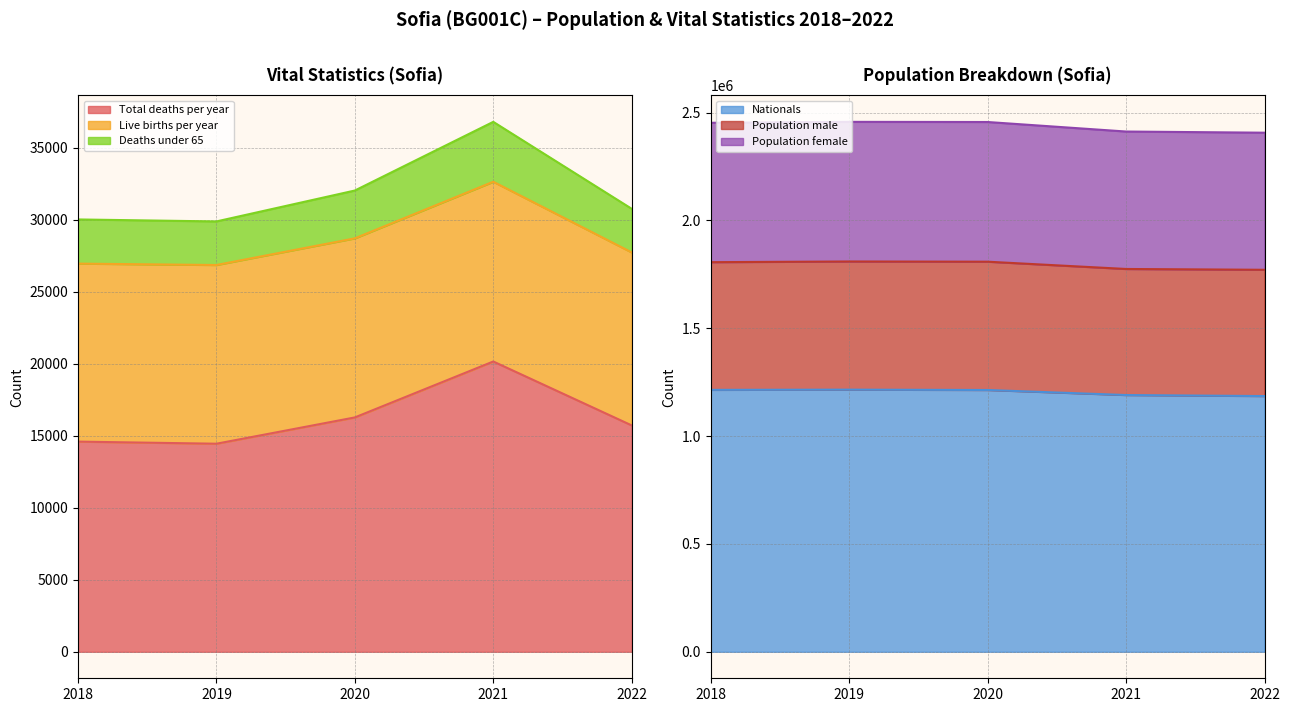

At which label does Total deaths per year reach its peak?

2021